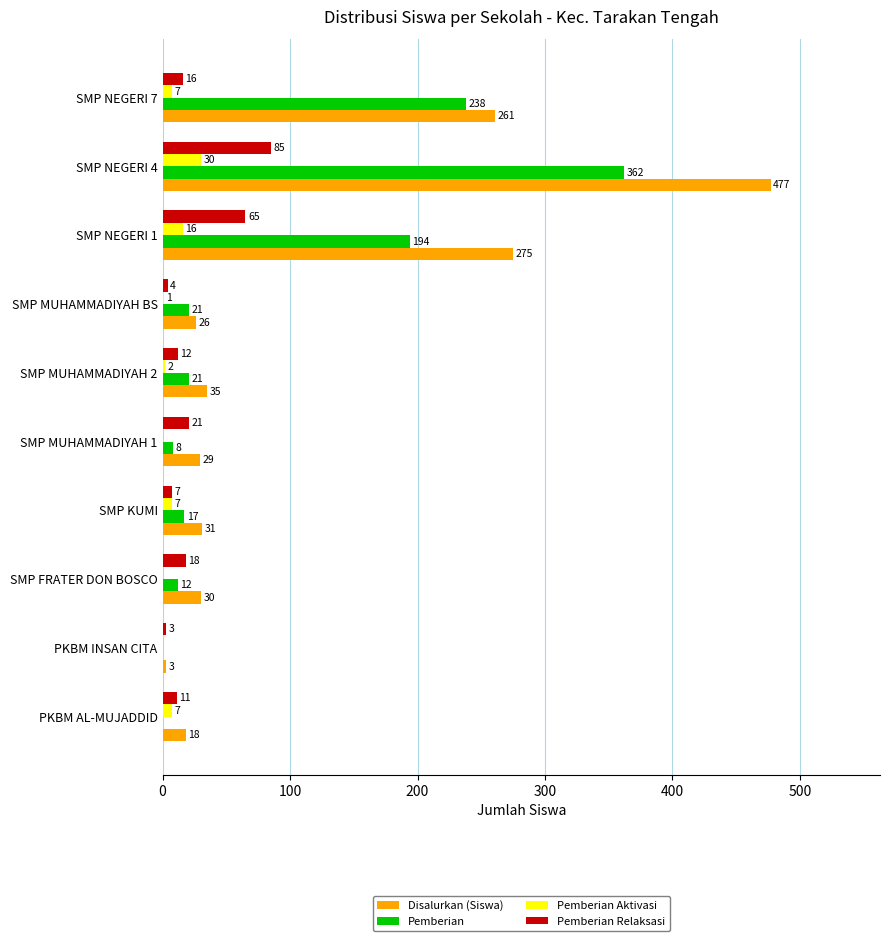

Is the value of Pemberian Relaksasi at SMP MUHAMMADIYAH 1 greater than the value of Pemberian Aktivasi at SMP KUMI?

Yes